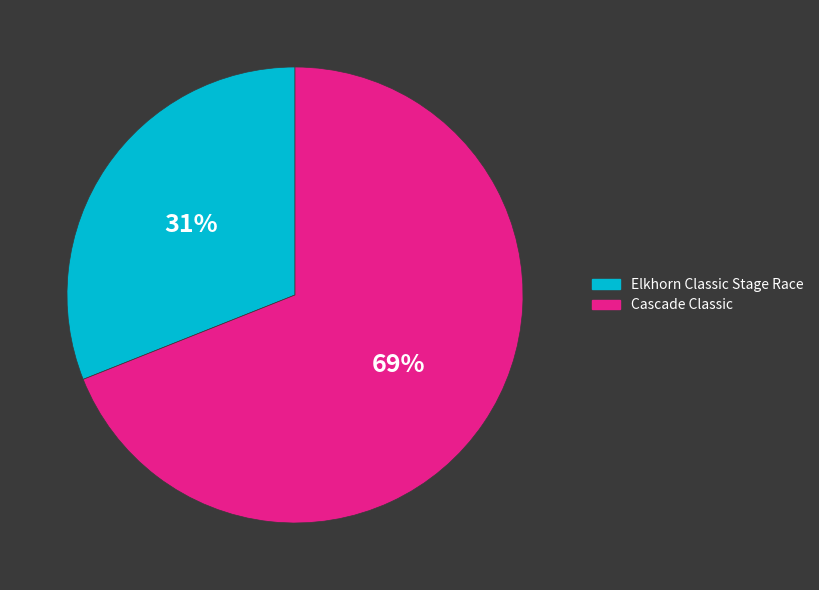

Is the sum of Cascade Classic and Elkhorn Classic Stage Race greater than half?

Yes